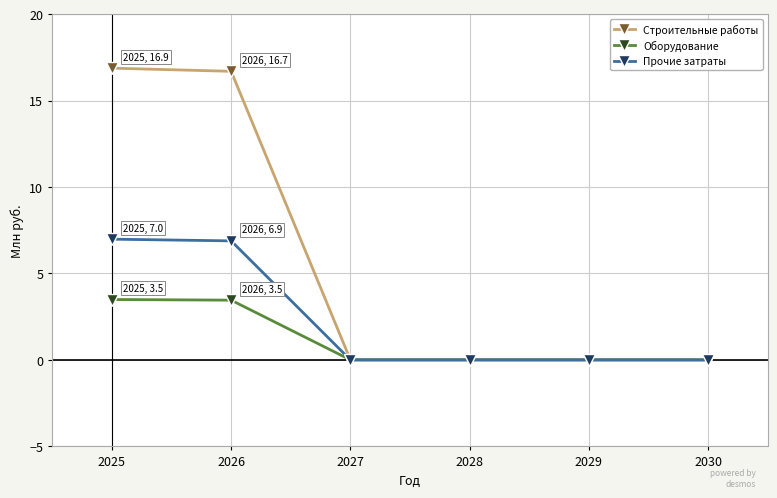

Between 2025 and 2028, which series saw the biggest shift?

Строительные работы